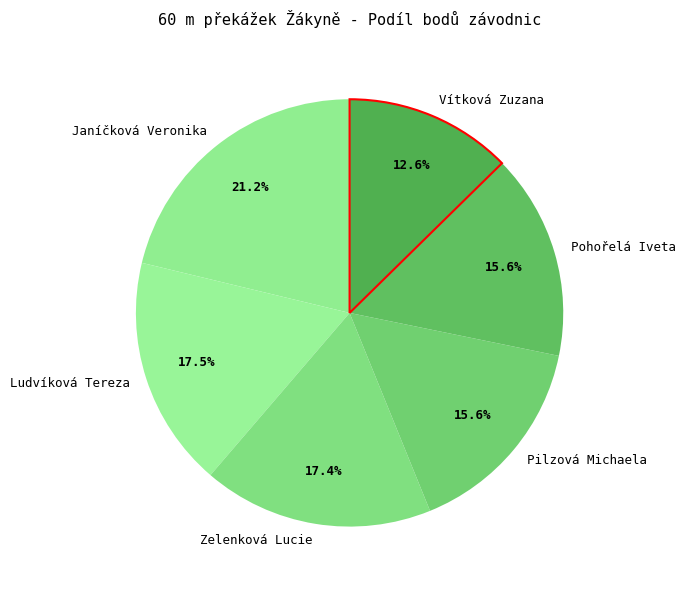

What is the total percentage of Pohořelá Iveta and Pilzová Michaela?

31.2%